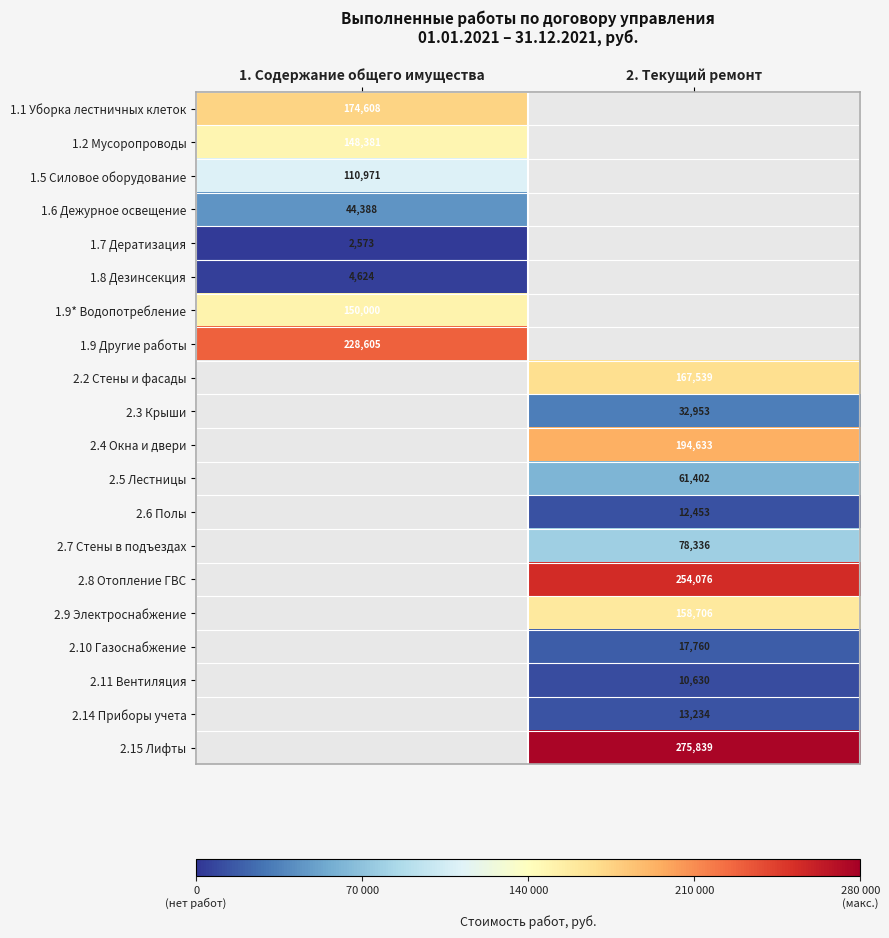

At how many categories does at least one series exceed 85095?

2